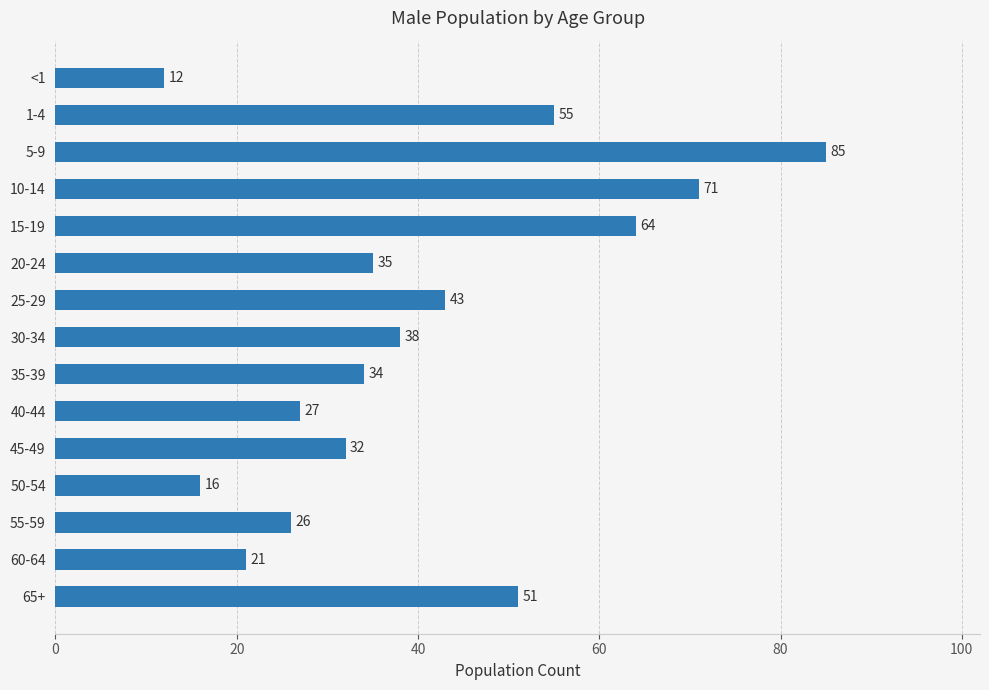

Rank the categories by value from lowest to highest.

<1, 50-54, 60-64, 55-59, 40-44, 45-49, 35-39, 20-24, 30-34, 25-29, 65+, 1-4, 15-19, 10-14, 5-9